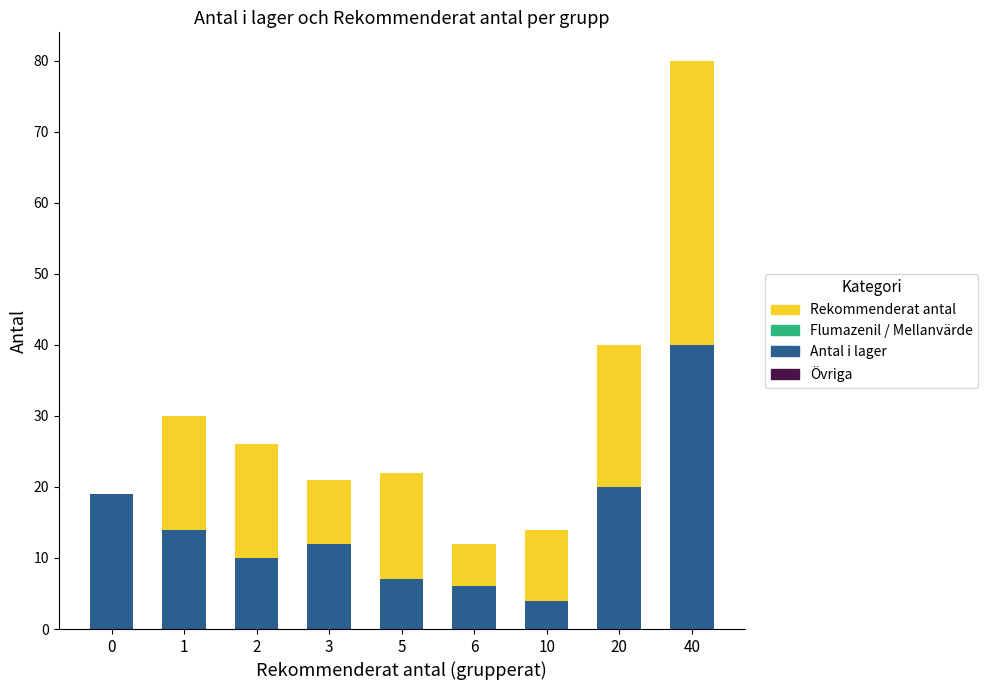

Reading left to right, transcribe the values for Antal i lager.

0=19	1=14	2=10	3=12	5=7	6=6	10=4	20=20	40=40